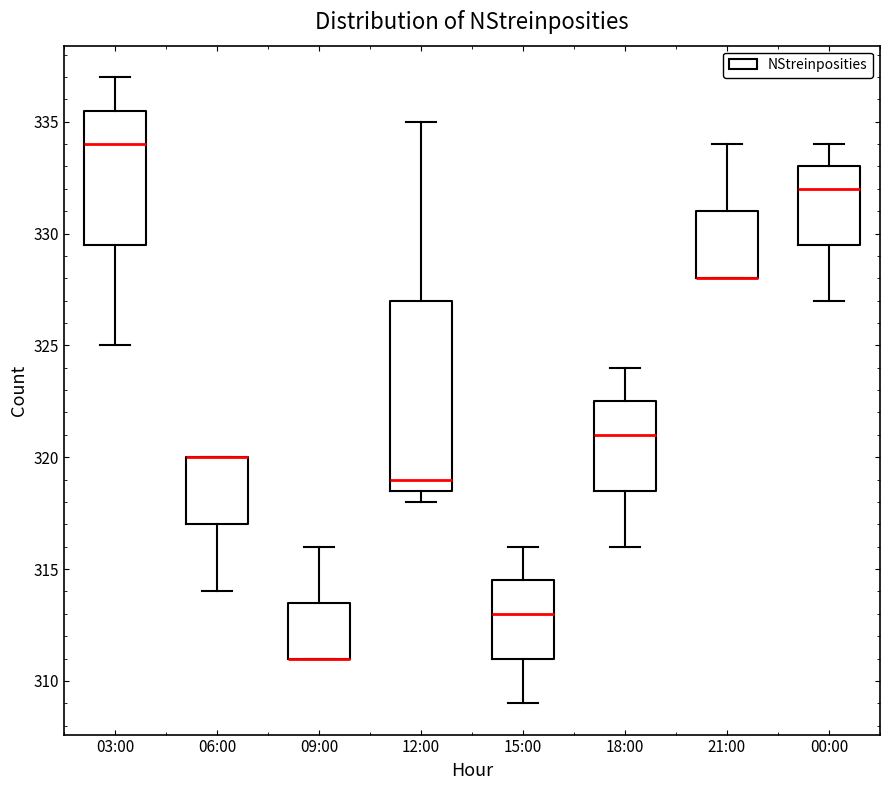

Where does the upper whisker of the box for 12:00 end on the y-axis? The values are not printed on the chart, so give them approximately, as read against the axis.

335.0